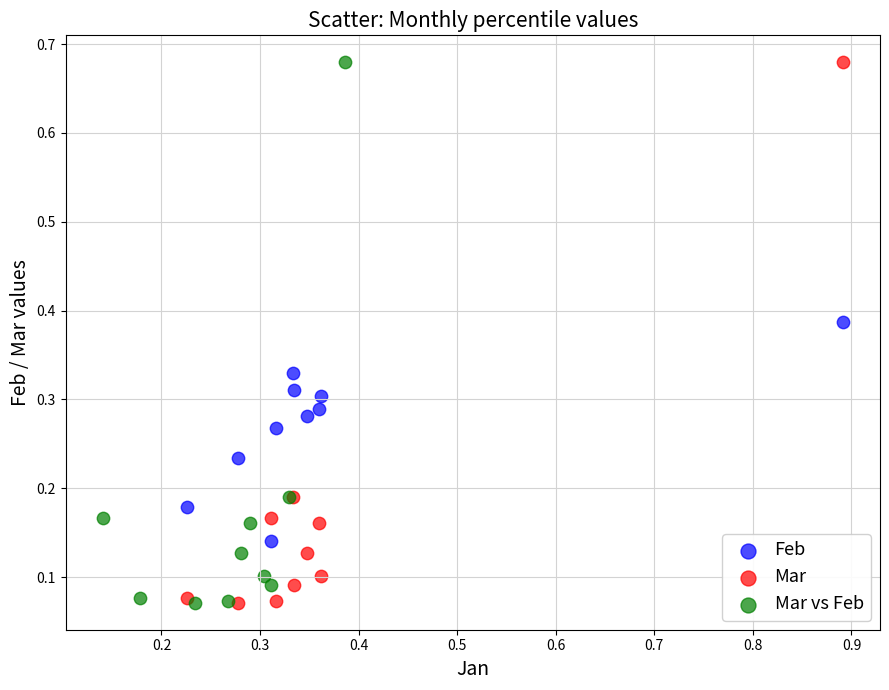

What are all the series names shown in the legend?

Feb, Mar, Mar vs Feb